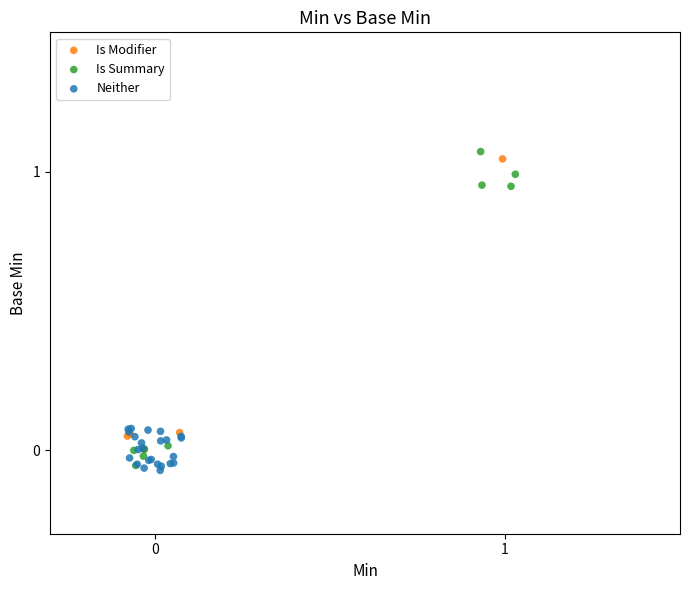

Which series has the largest Y range (max minus min)?

Is Summary